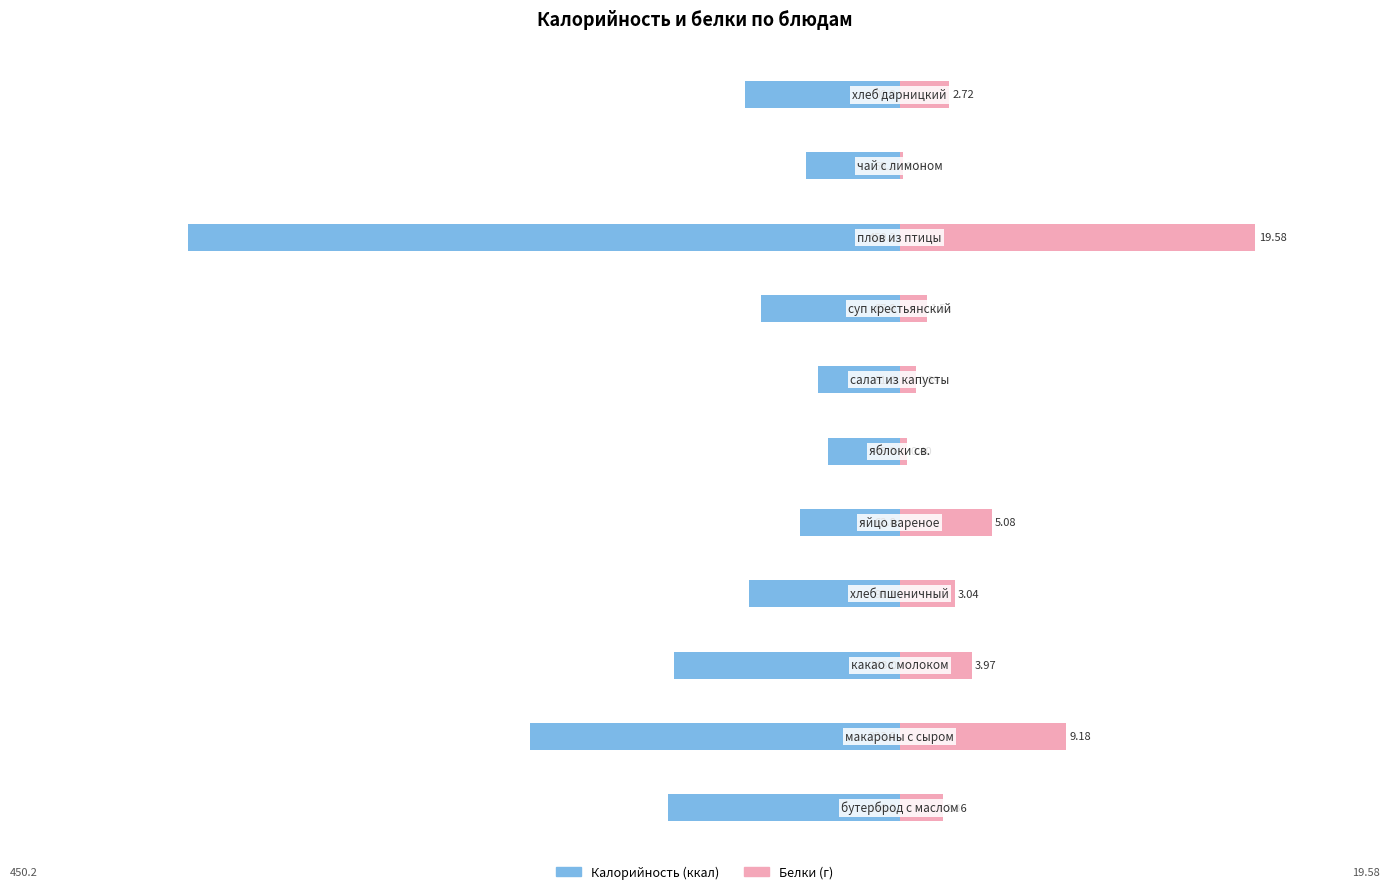

What is the difference between the Калорийность values at 9 and 7?

28.6